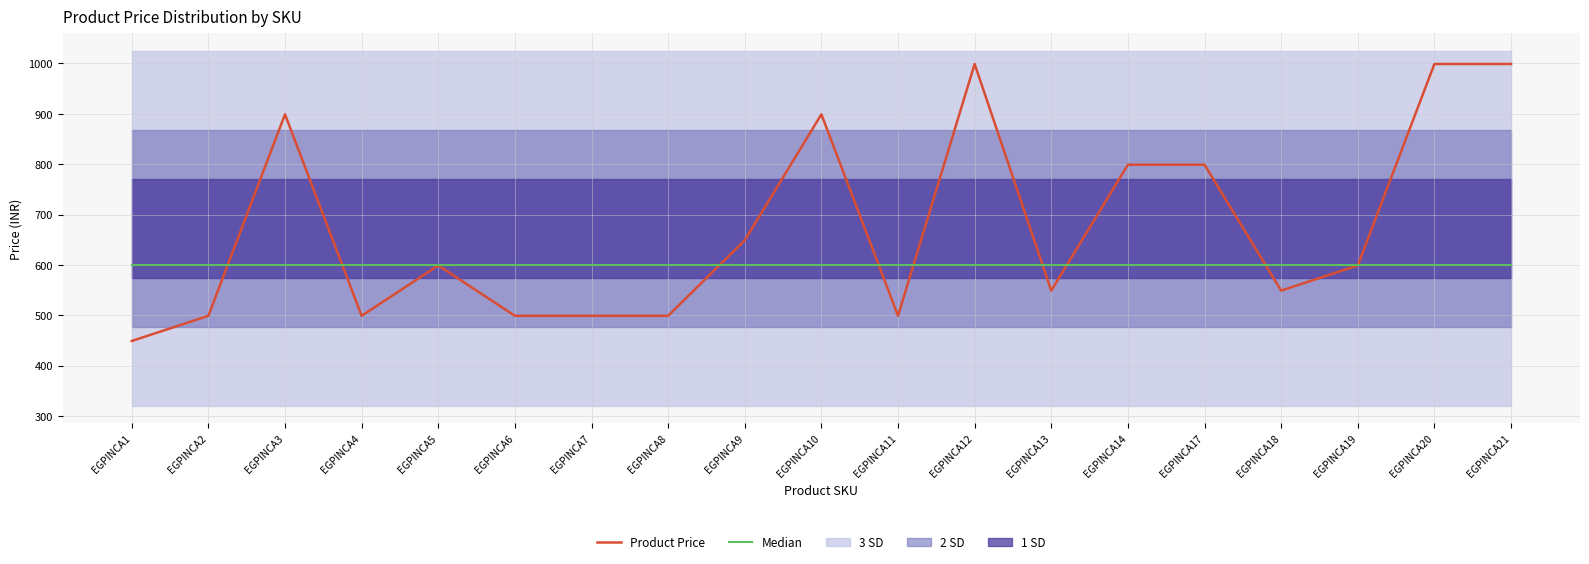

Reading left to right, what are all the values shown in this chart?

Product Price: EGPINCA1=449	EGPINCA2=499	EGPINCA3=899	EGPINCA4=499	EGPINCA5=599	EGPINCA6=499	EGPINCA7=499	EGPINCA8=499	EGPINCA9=649	EGPINCA10=899	EGPINCA11=499	EGPINCA12=999	EGPINCA13=549	EGPINCA14=799	EGPINCA17=799	EGPINCA18=549	EGPINCA19=599	EGPINCA20=999	EGPINCA21=999
Median: EGPINCA1=599	EGPINCA2=599	EGPINCA3=599	EGPINCA4=599	EGPINCA5=599	EGPINCA6=599	EGPINCA7=599	EGPINCA8=599	EGPINCA9=599	EGPINCA10=599	EGPINCA11=599	EGPINCA12=599	EGPINCA13=599	EGPINCA14=599	EGPINCA17=599	EGPINCA18=599	EGPINCA19=599	EGPINCA20=599	EGPINCA21=599